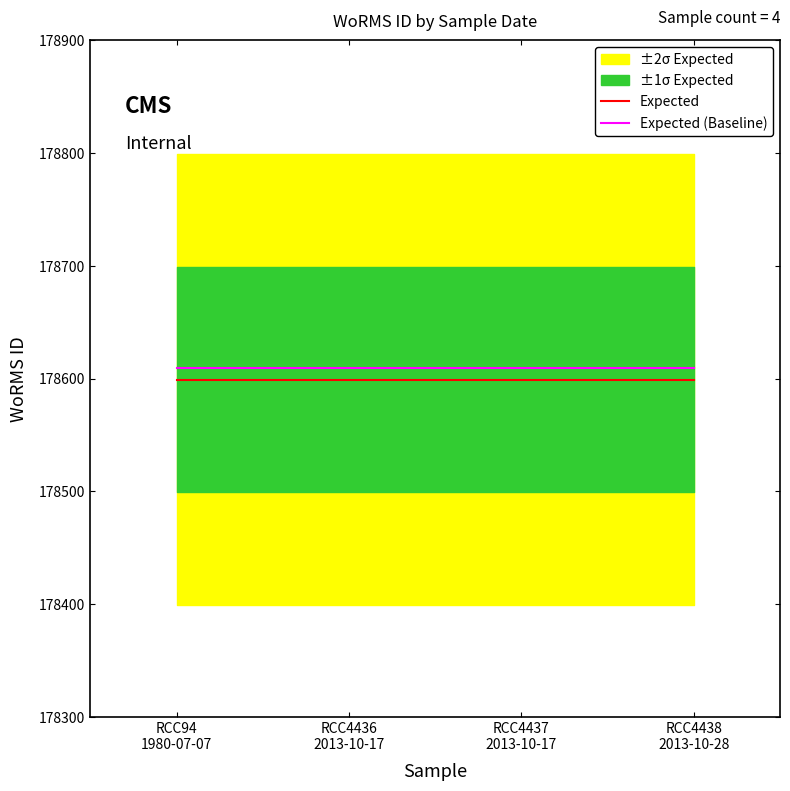

True or false: Expected (Baseline) and Expected cross at least once.

False